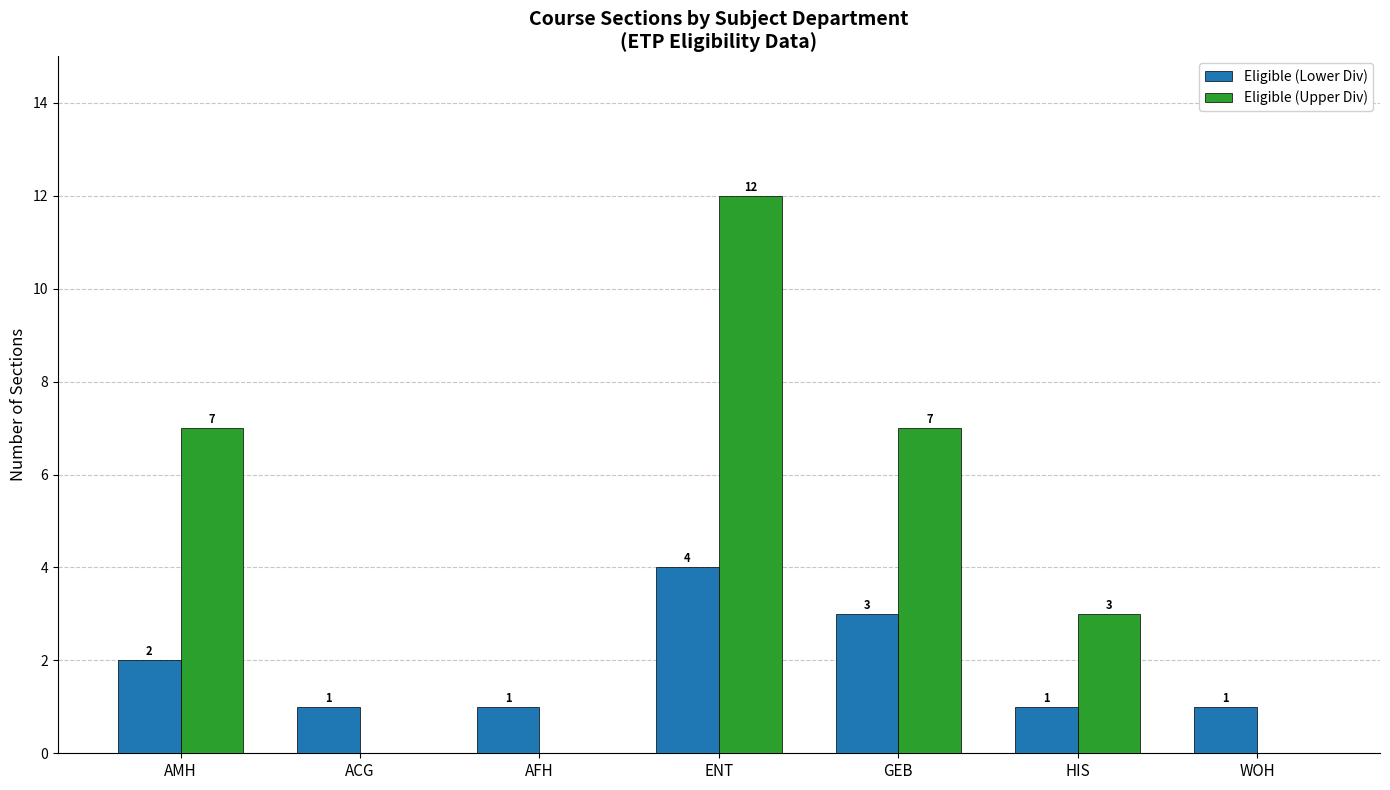

How many groups of bars are there?

7